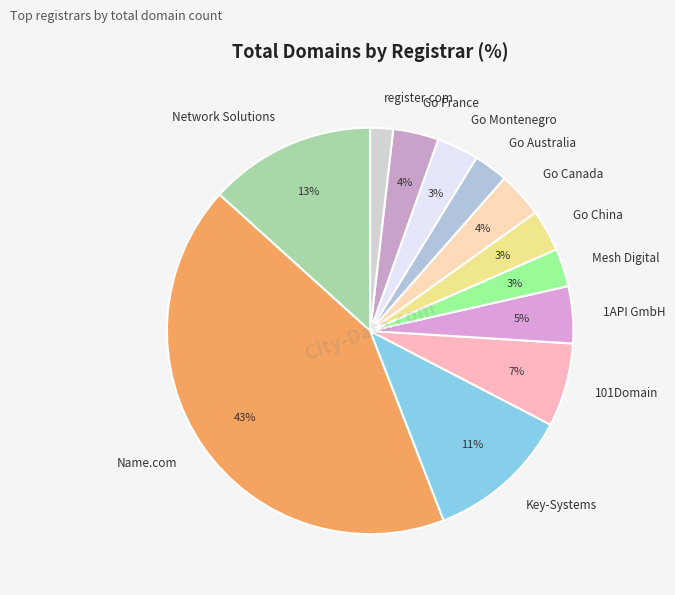

Which slice is the smallest?

register.com